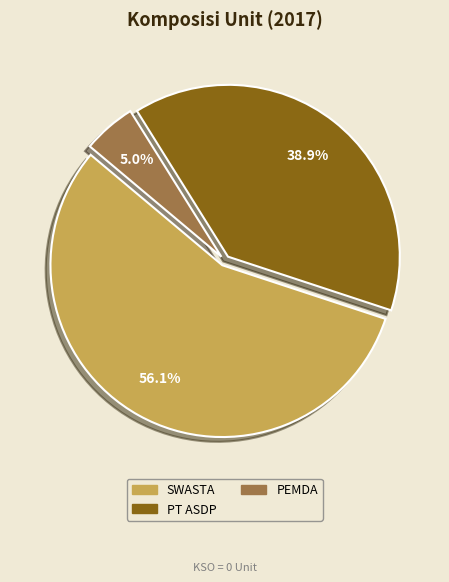

True or false: SWASTA accounts for 50% of the total.

False